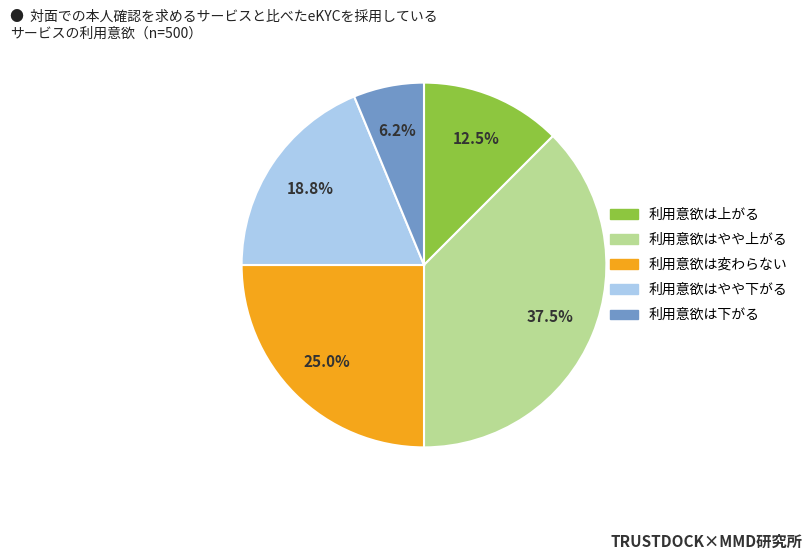

To the nearest percent, what is the difference between the largest and smallest slice percentages?

31%